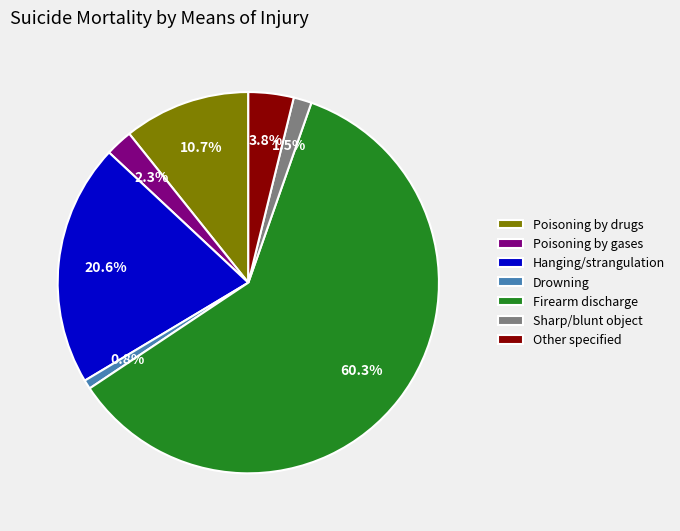

Do Firearm discharge and Sharp/blunt object together represent more than half of the pie?

Yes